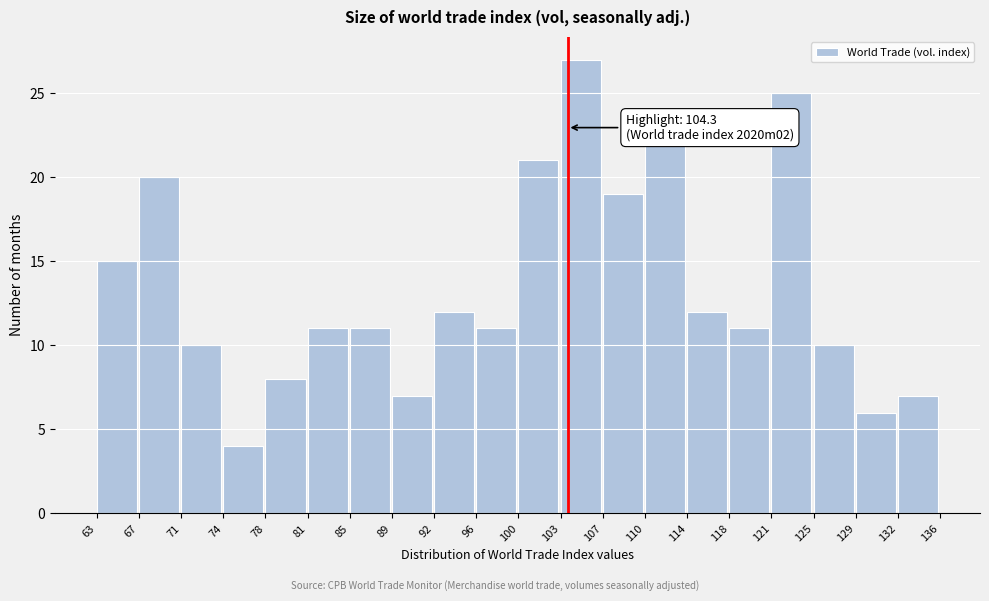

Reading left to right, what are all the values shown in this chart?

63=15	67=20	71=10	74=4	78=8	81=11	85=11	89=7	92=12	96=11	100=21	103=27	107=19	110=22	114=12	118=11	121=25	125=10	129=6	132=7